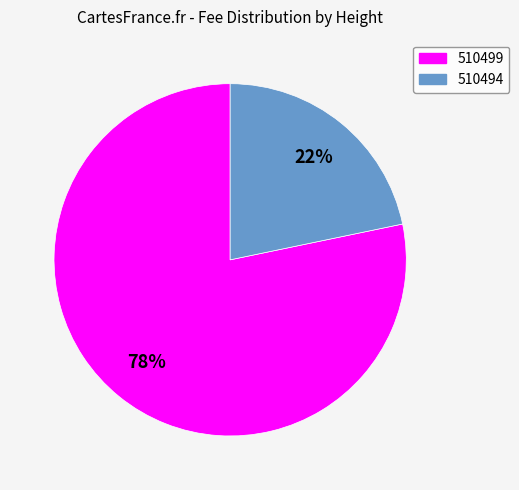

How many slices are in this pie chart?

2